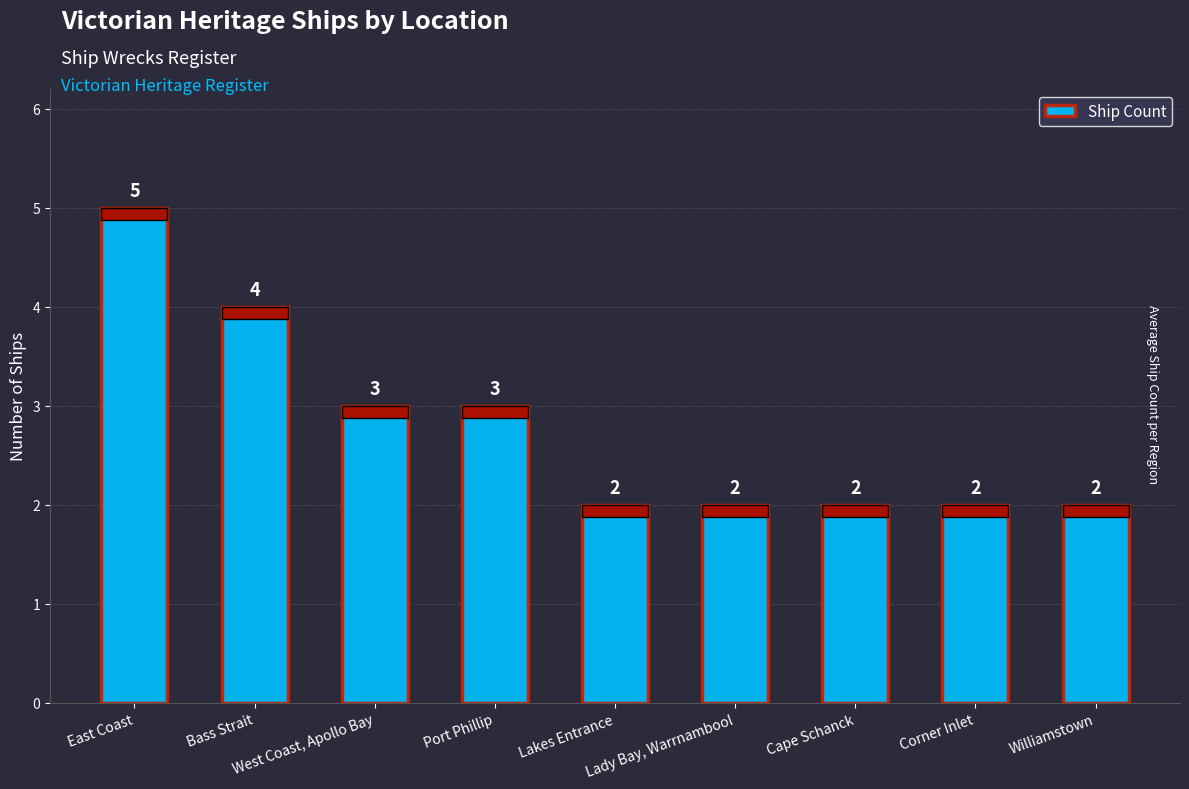

Approximately how many times larger is the value at West Coast, Apollo Bay compared to Cape Schanck?

1.5